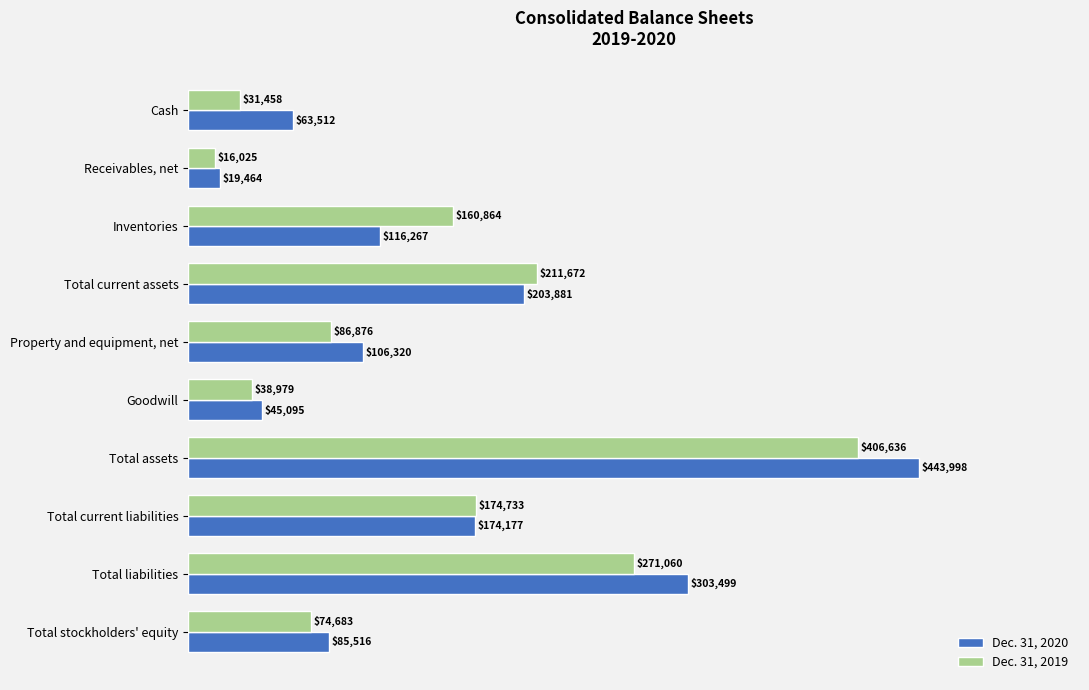

The Dec. 31, 2020 series shows 19464 at Receivables, net. True or false?

True